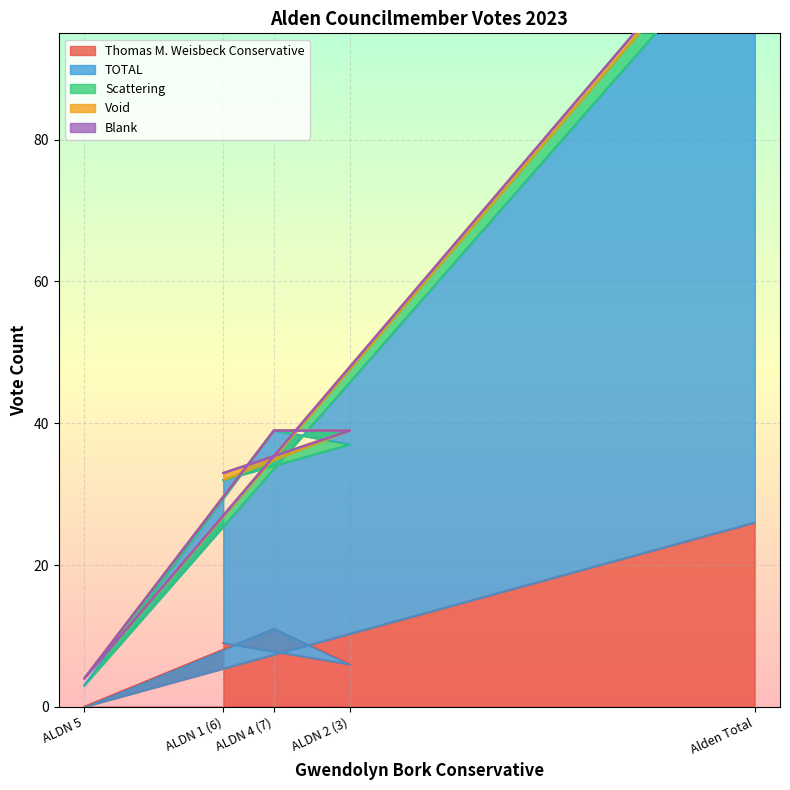

Which series has the widest spread of values?

TOTAL